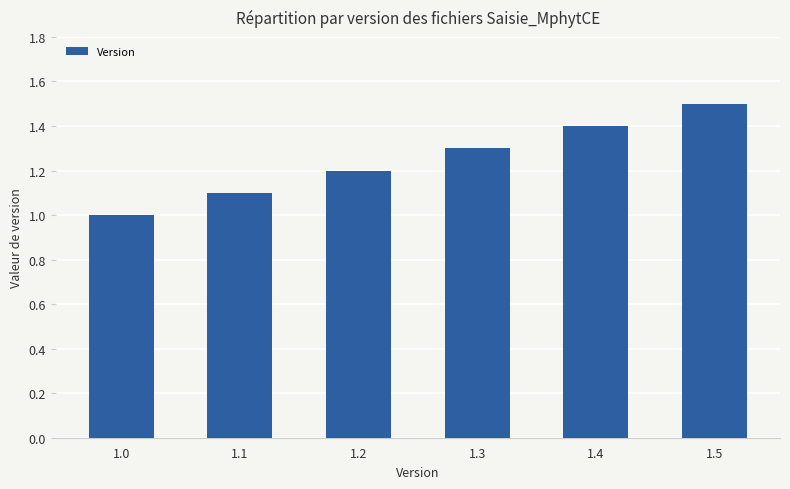

The value at 1.5 is 2.2. True or false?

False